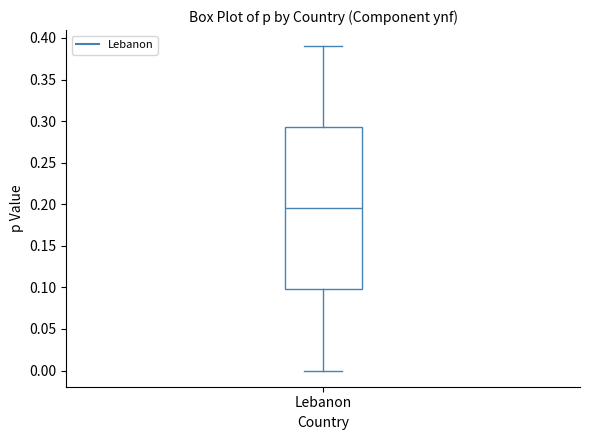

Where does the median line of the box for Lebanon sit on the y-axis? The values are not printed on the chart, so give them approximately, as read against the axis.

0.195